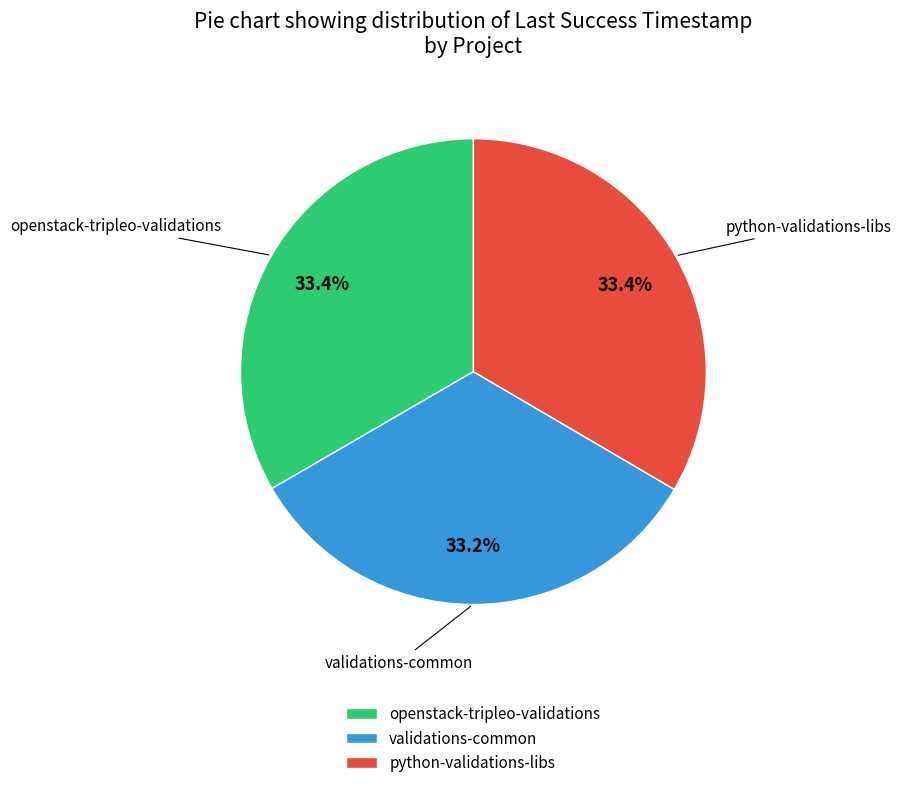

Is python-validations-libs the majority of the pie?

No